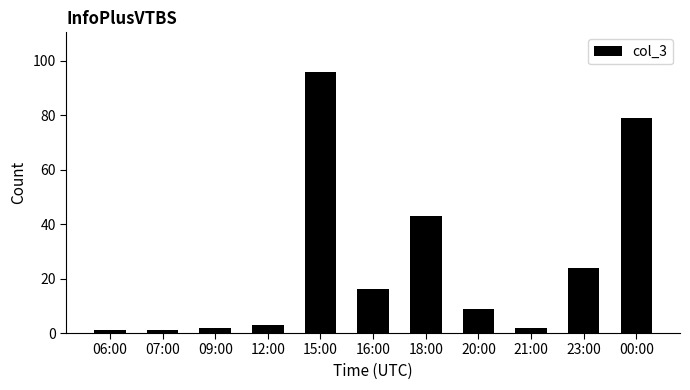

Are the bars horizontal?

No